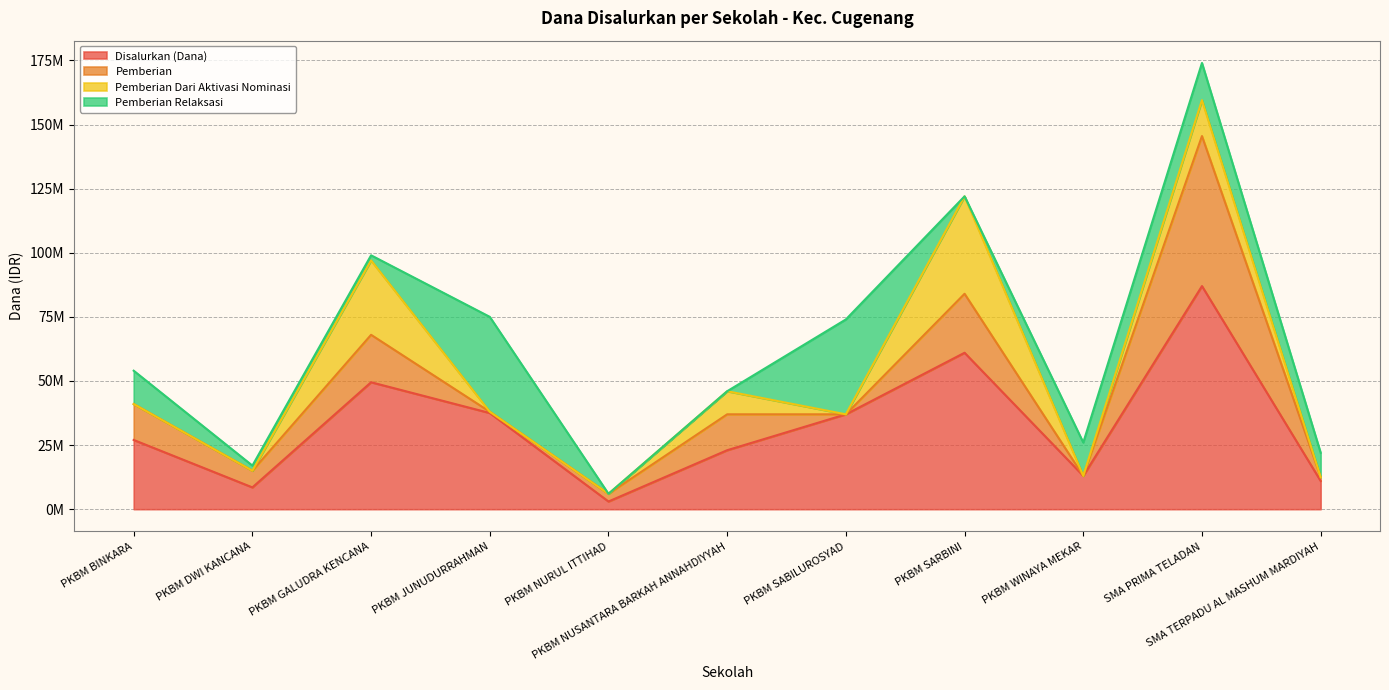

What is the difference between the second highest and second lowest values in the Pemberian Relaksasi series?

37000000